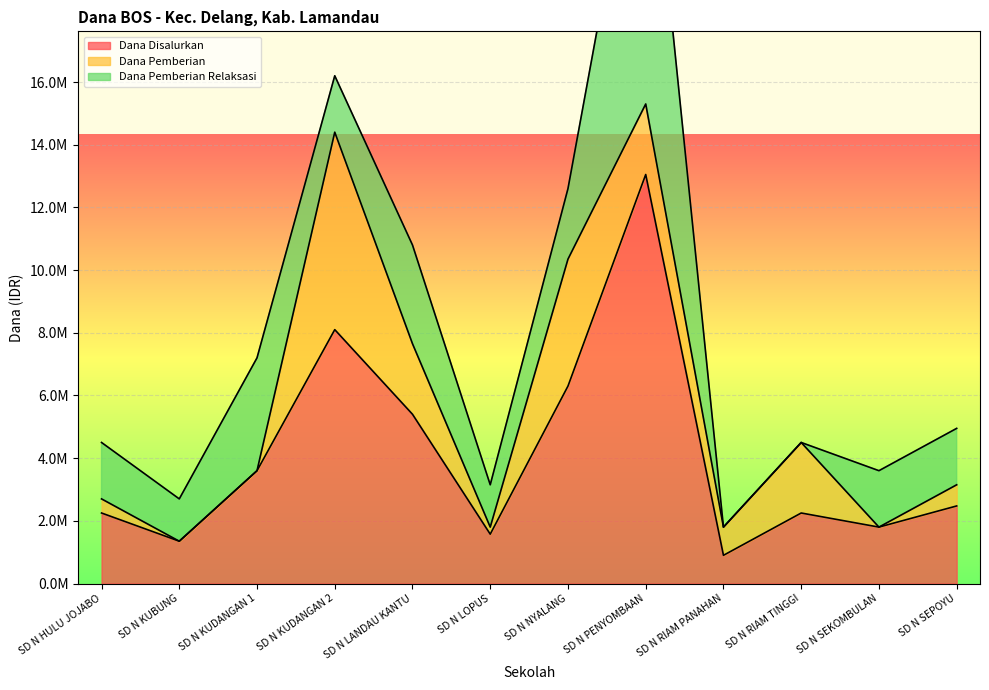

At which category does Dana Pemberian Relaksasi reach its first local valley?

SD N KUBUNG